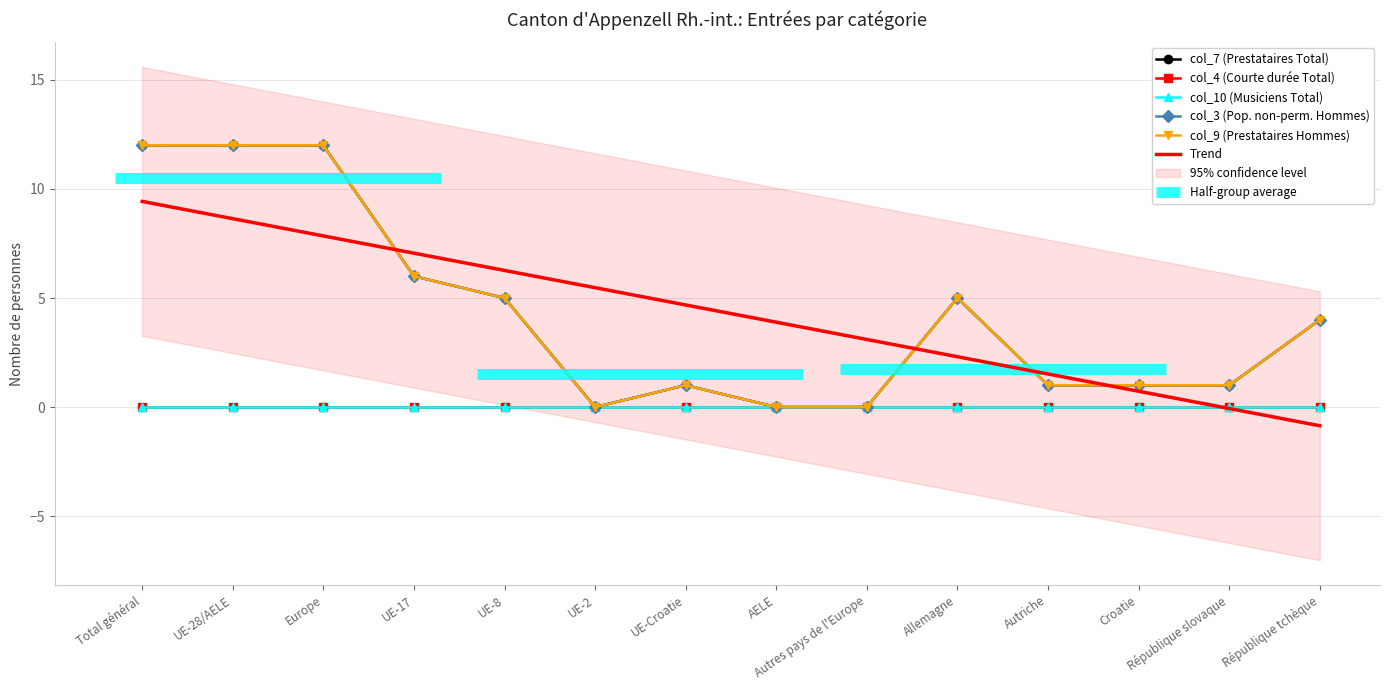

What is the label of the 14th point from the right?

Total général